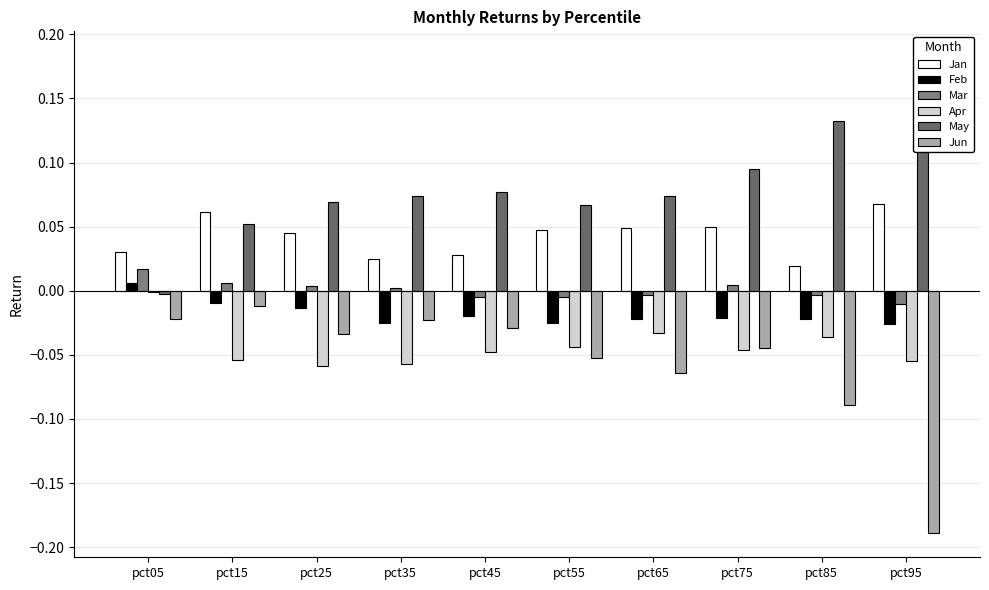

What is the difference between the highest and lowest values at pct65?

0.1